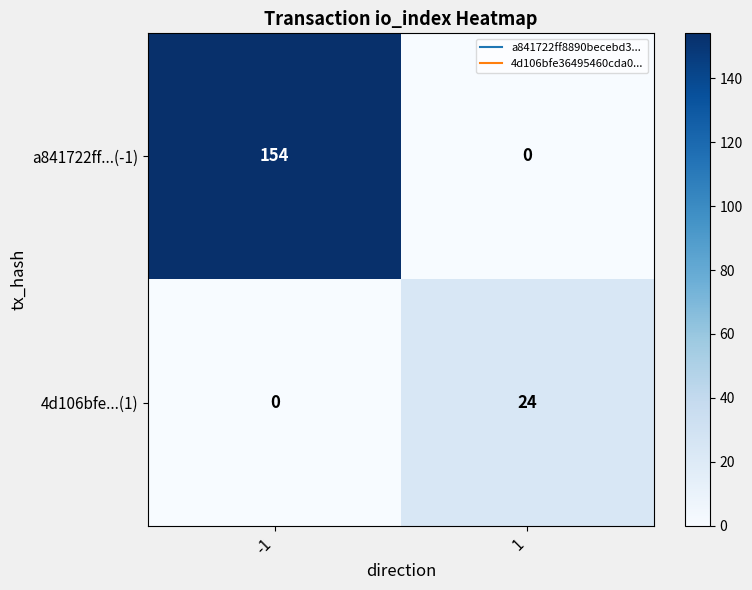

List the series in order of their peak value, lowest first.

4d106bfe...(1), a841722ff...(-1)